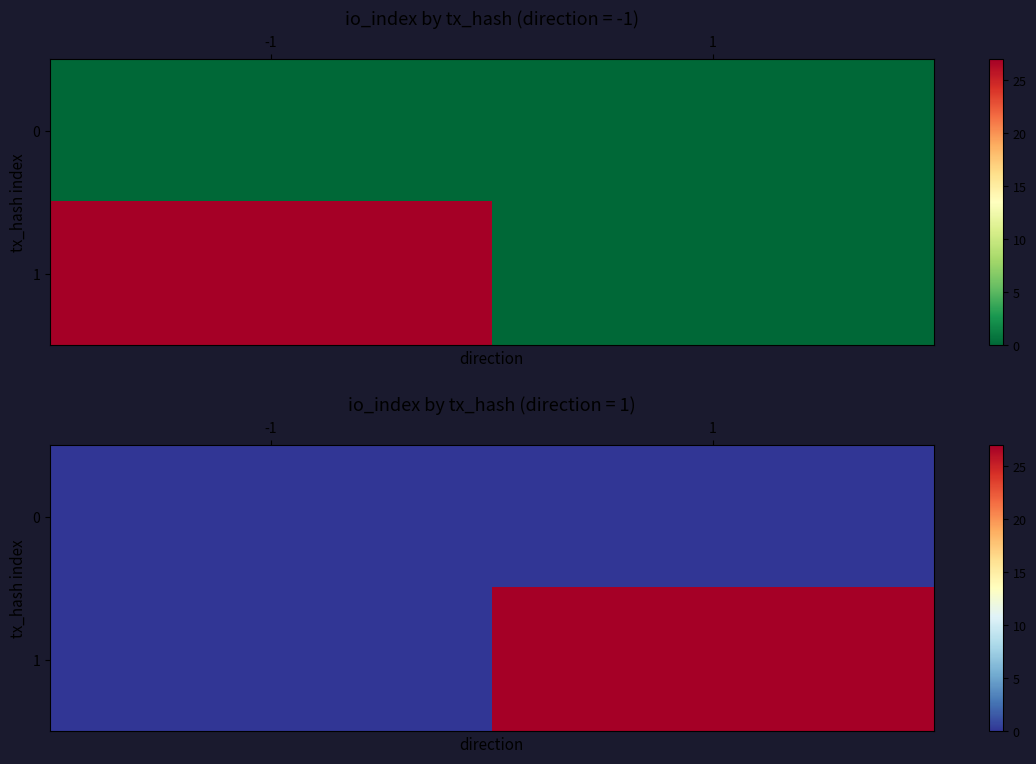

Is the value of 1 at 1 greater than the value of 0 at 1?

Yes